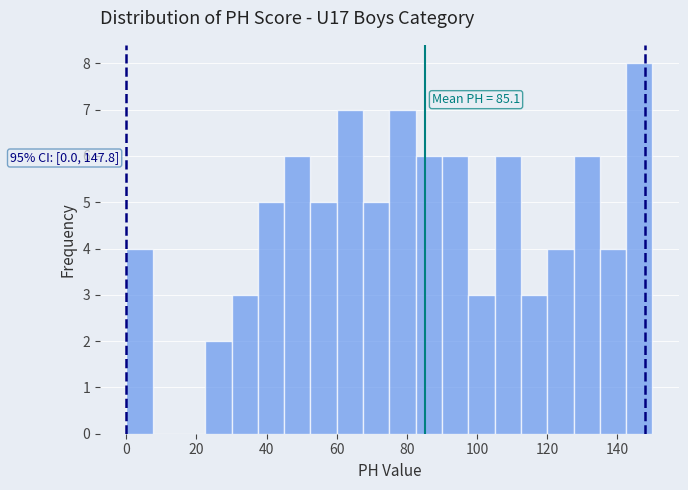

Around what value on the x-axis is the tallest bar? Give the approximate position of its centre, as read against the axis.

146